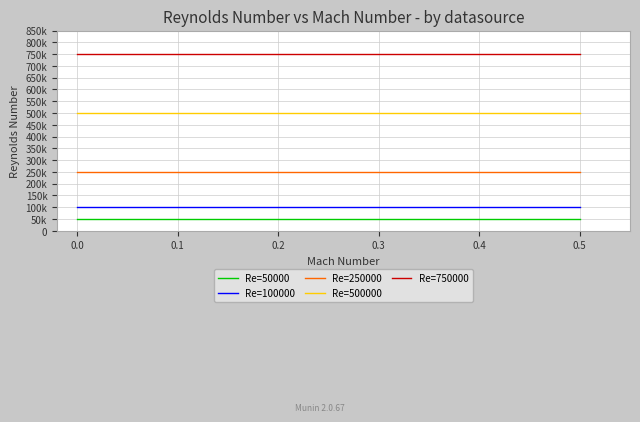

What are all the series names shown in the legend?

Re=50000, Re=100000, Re=250000, Re=500000, Re=750000